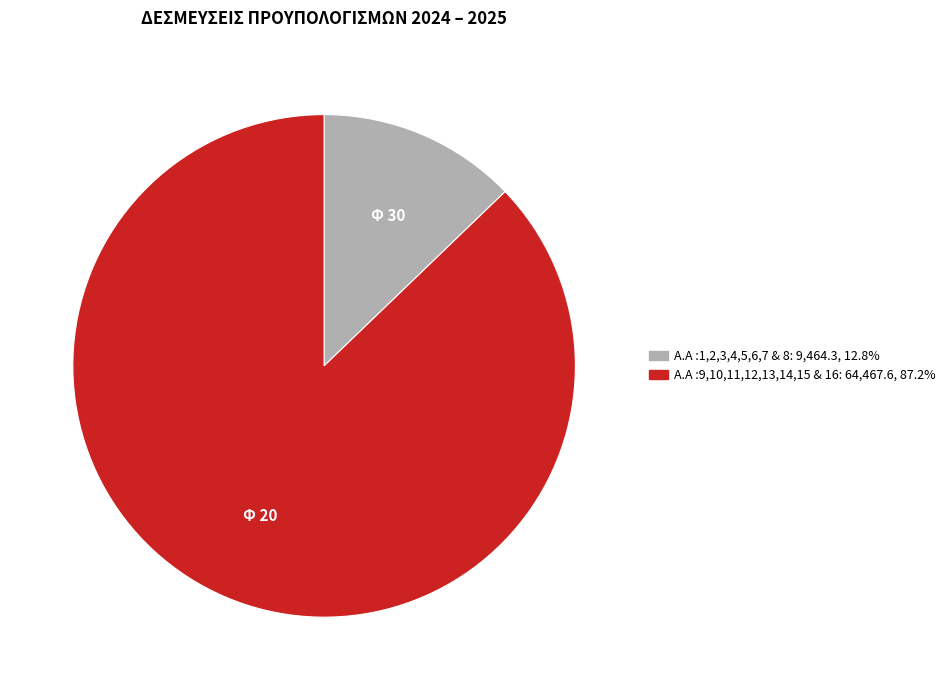

What is the majority slice?

Α.Α :9,10,11,12,13,14,15 & 16